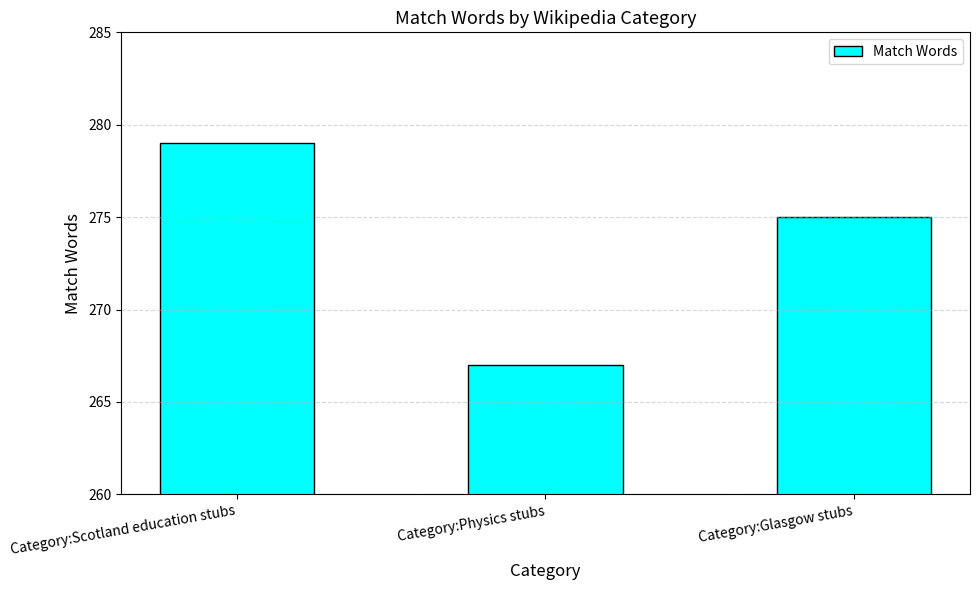

Reading left to right, extract all data points from this chart.

Category:Scotland education stubs=279	Category:Physics stubs=267	Category:Glasgow stubs=275